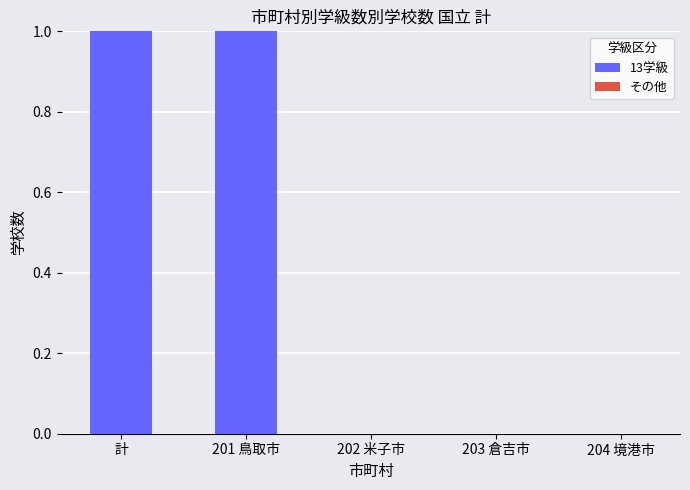

Are the bars horizontal?

No